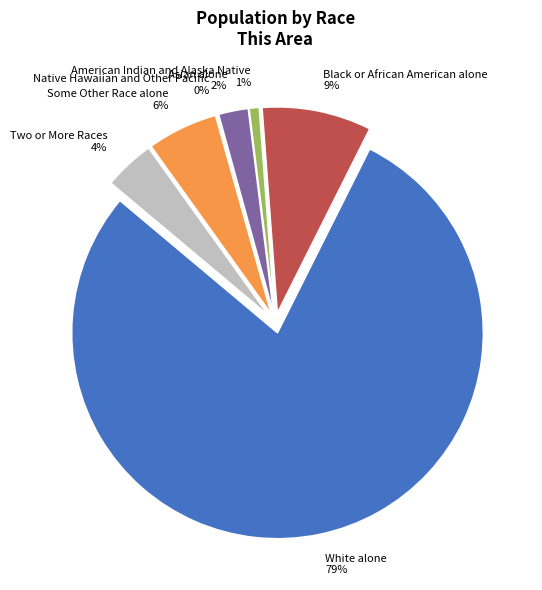

Combined, what portion of the pie is Some Other Race alone and Asian alone?

7.9%